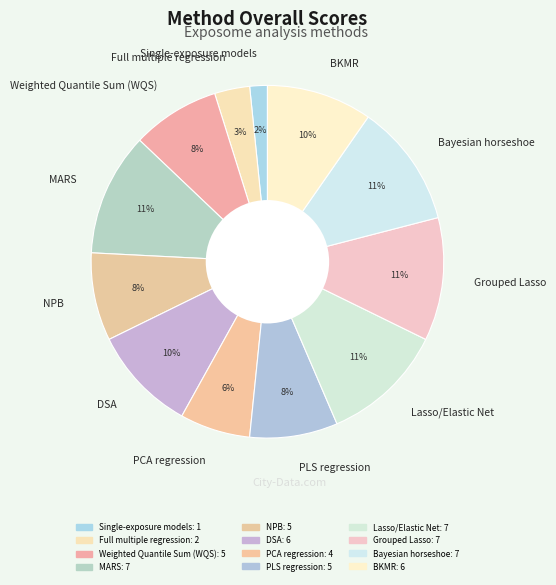

To the nearest percent, what percentage of the pie is Full multiple regression?

3%